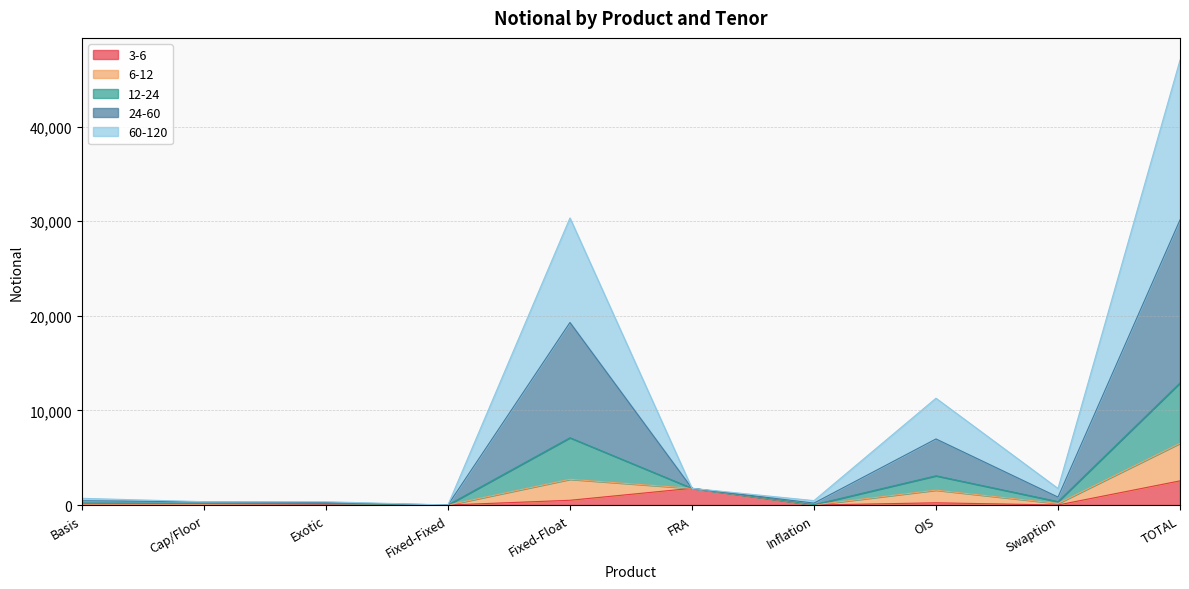

At which category is the sum across all series the highest?

TOTAL